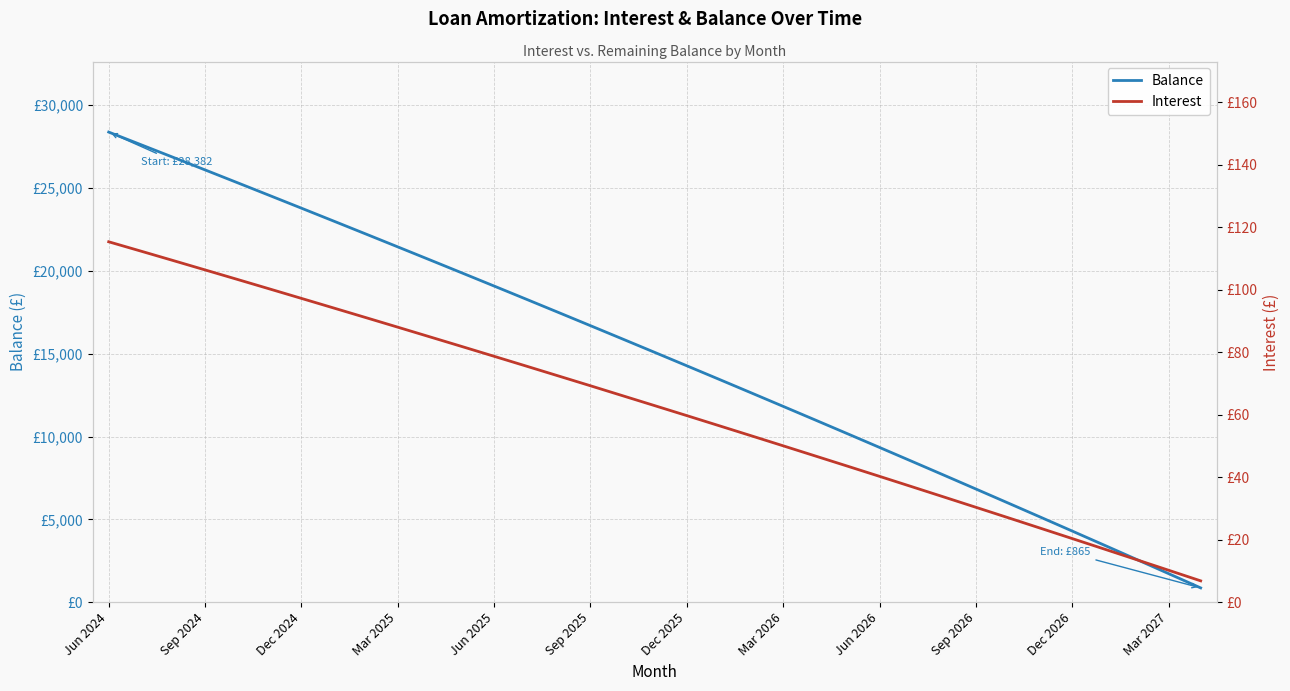

Is it true that Interest equals 66.1 at 16?

True